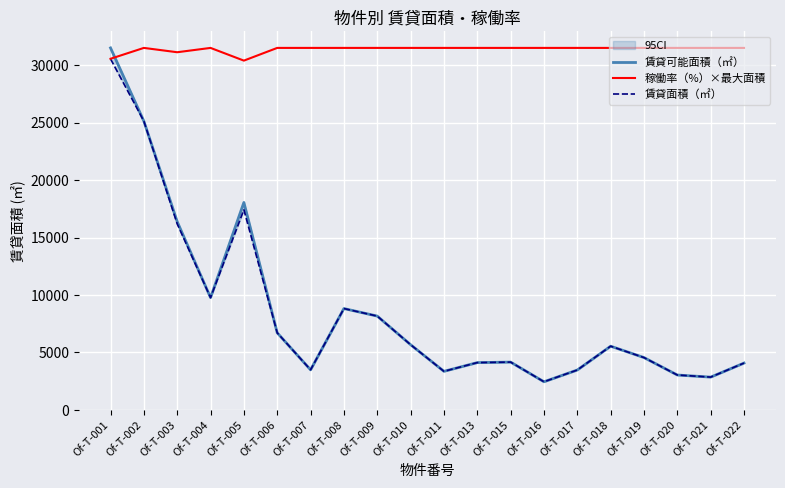

How many values in the 稼働率（%）×最大面積 series are below 31500?

3